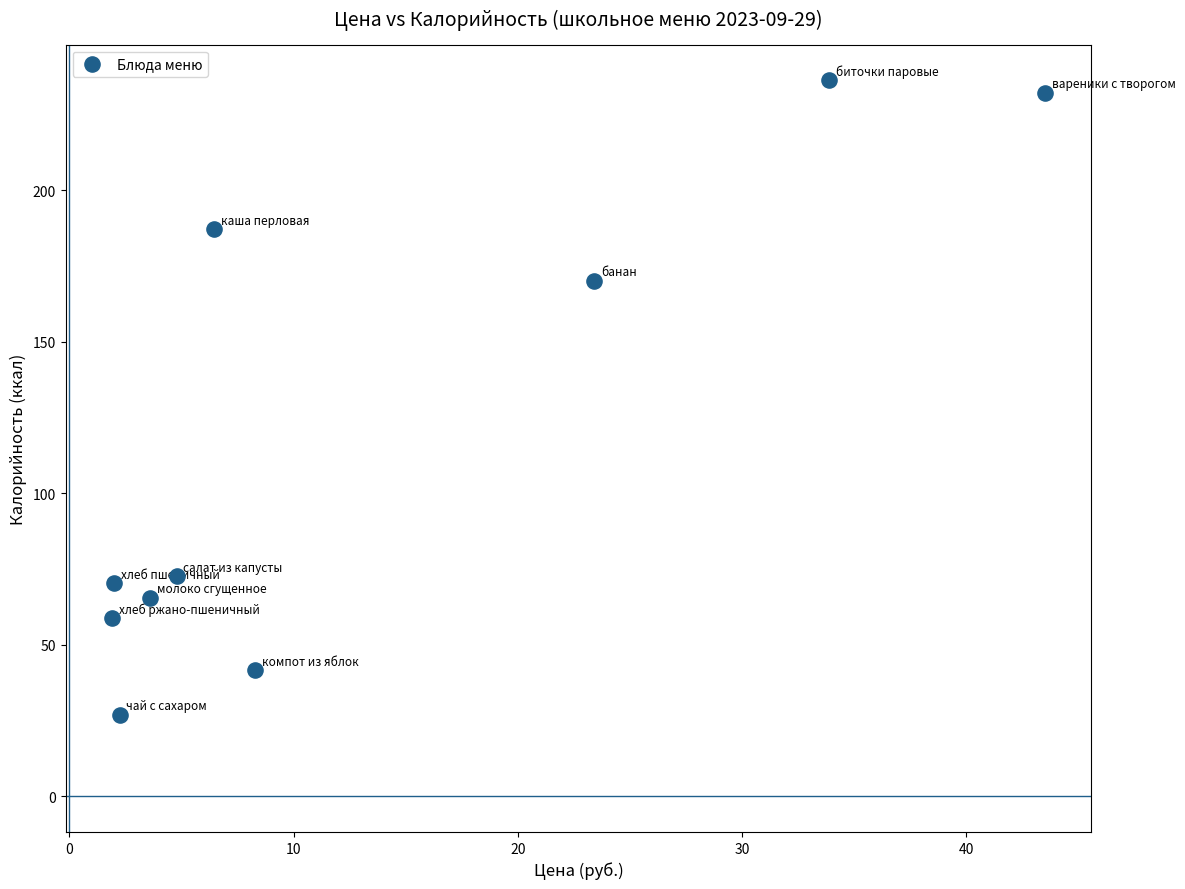

What is the average X value?

13.0